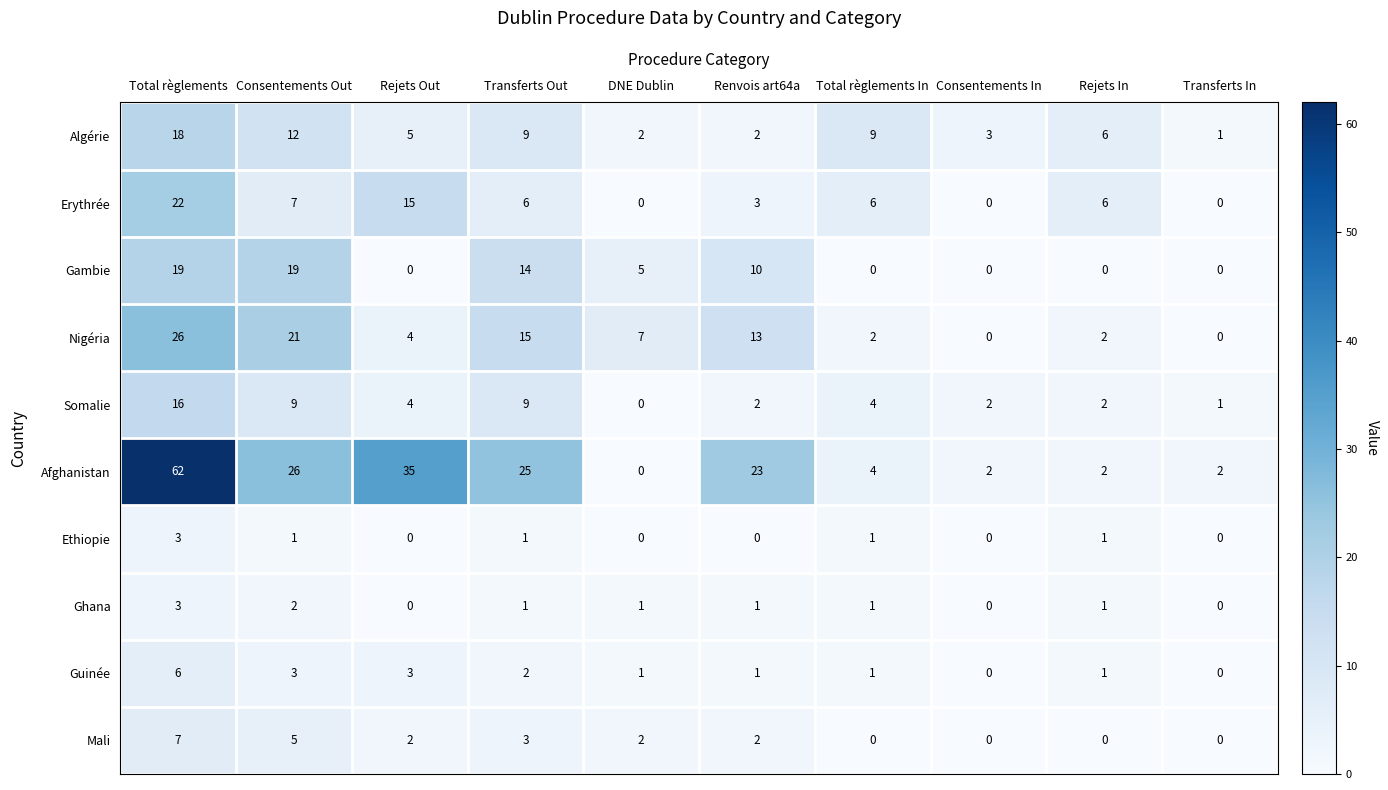

At how many categories does at least one series exceed 59?

1